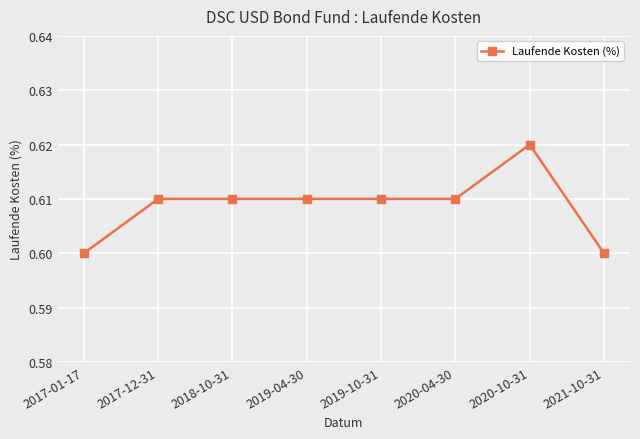

What is the sum of the values at 2017-01-17 and 2020-10-31?

1.2